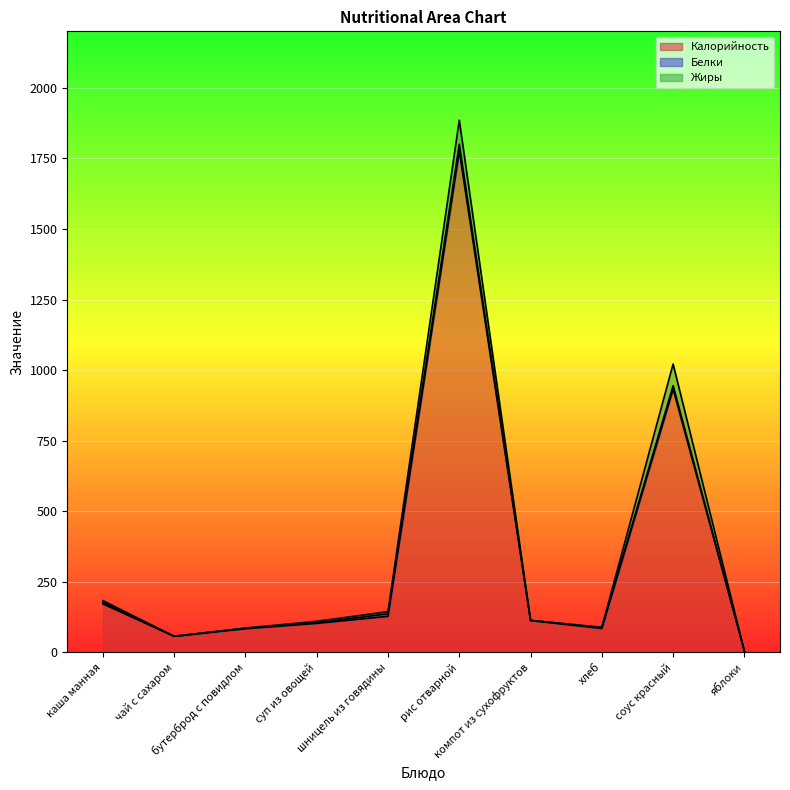

What is the value of the Белки point at the 6th from the left?

24.1